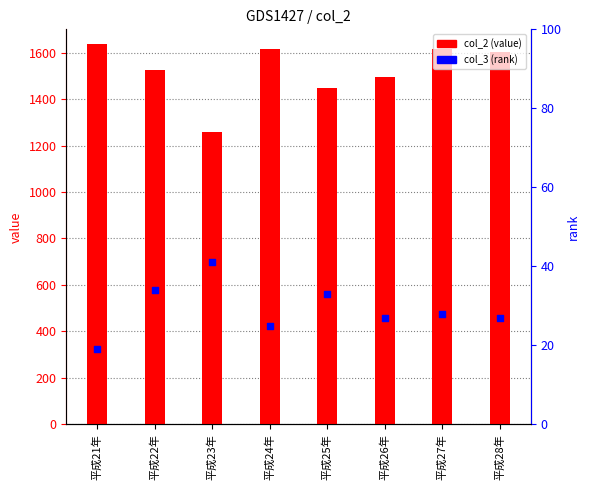

At how many categories does at least one series exceed 791?

8